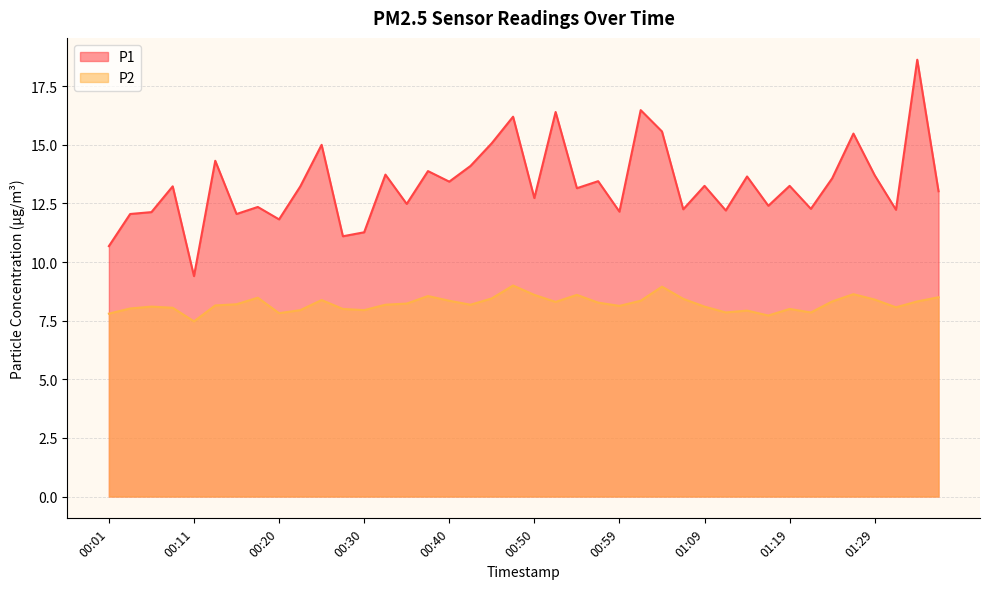

Is it true that P2 equals 8.4 at 00:25?

True